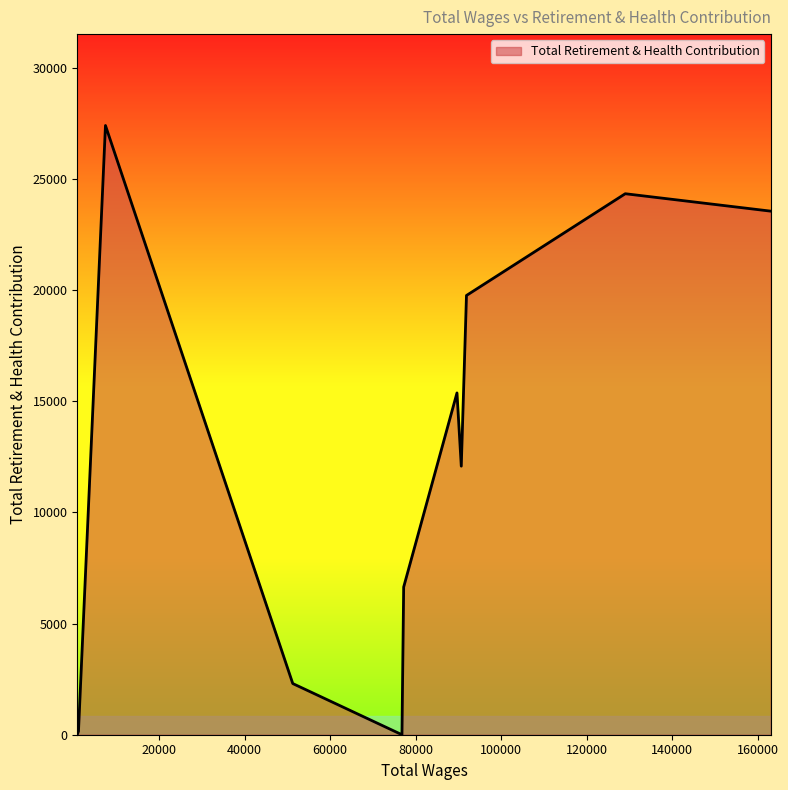

What is the difference between the maximum and minimum values?

27394